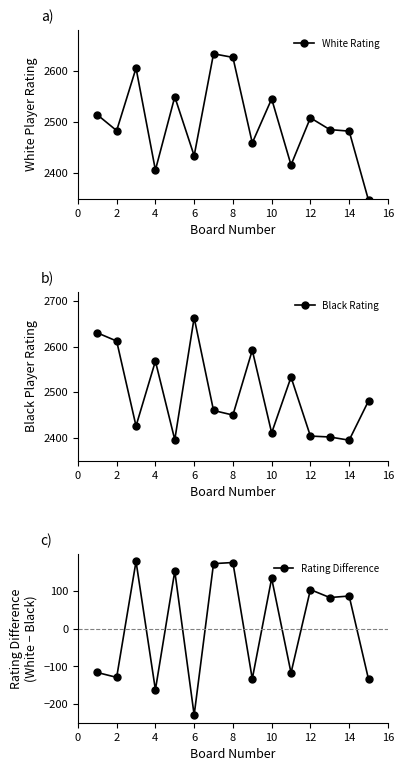

What is the sum of the Black Rating values at 2 and 10?

5023